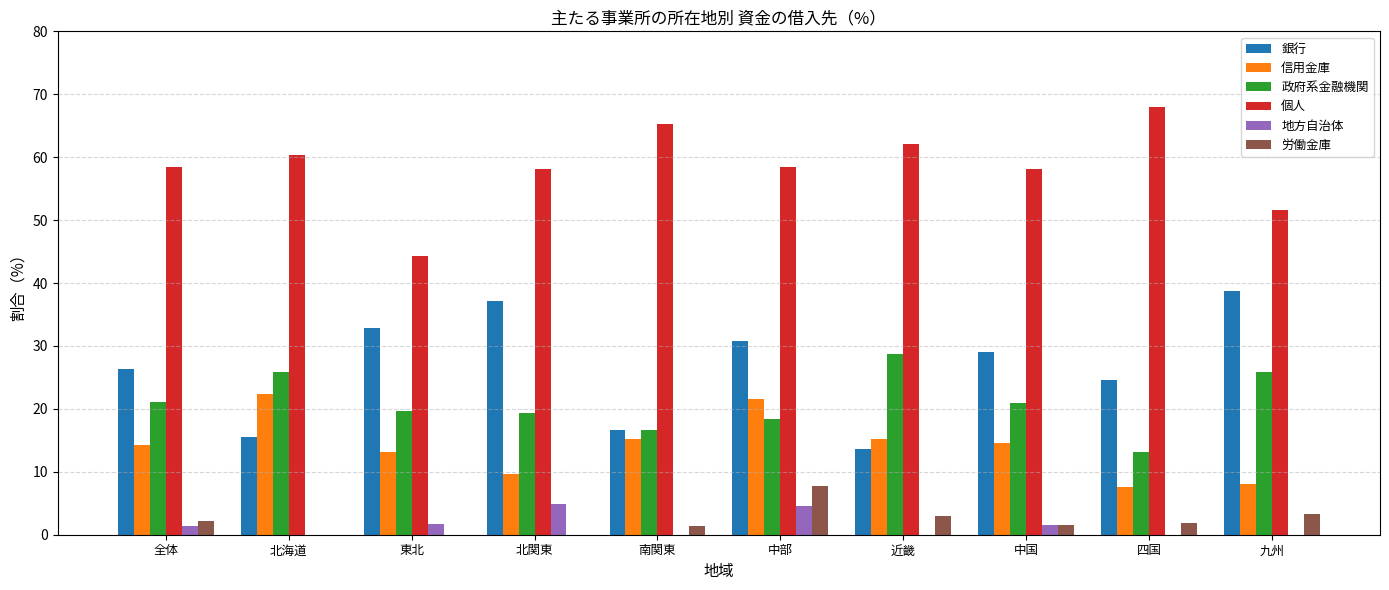

How many values in the 銀行 series exceed 29?

5